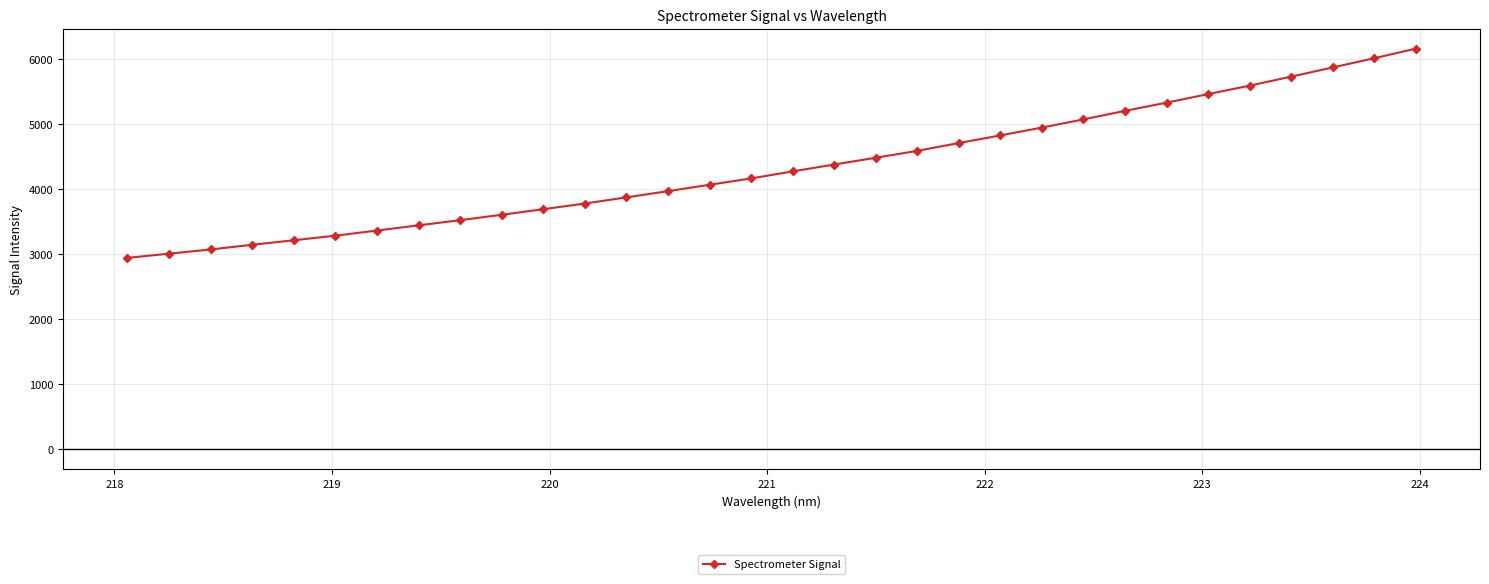

What is the average value?

4335.4